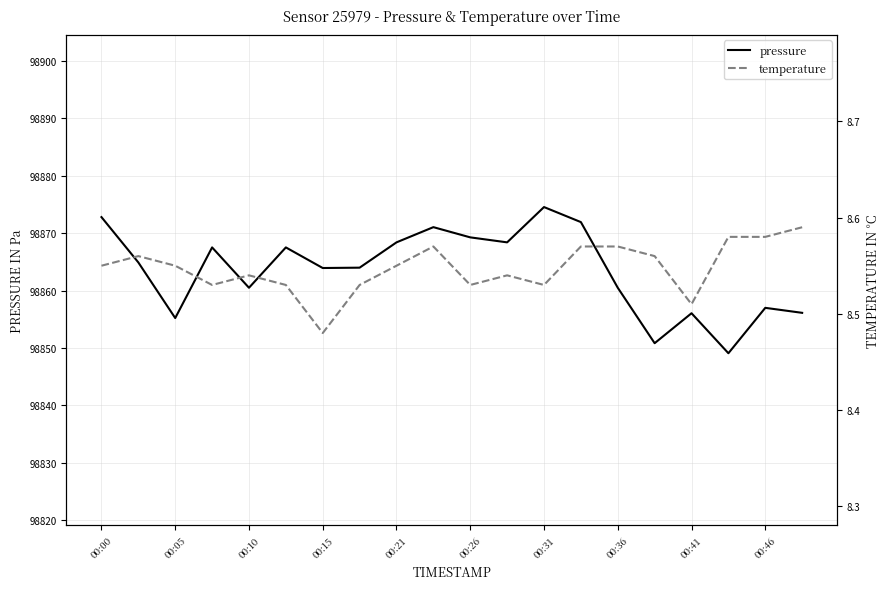

Which series has the widest spread of values?

pressure